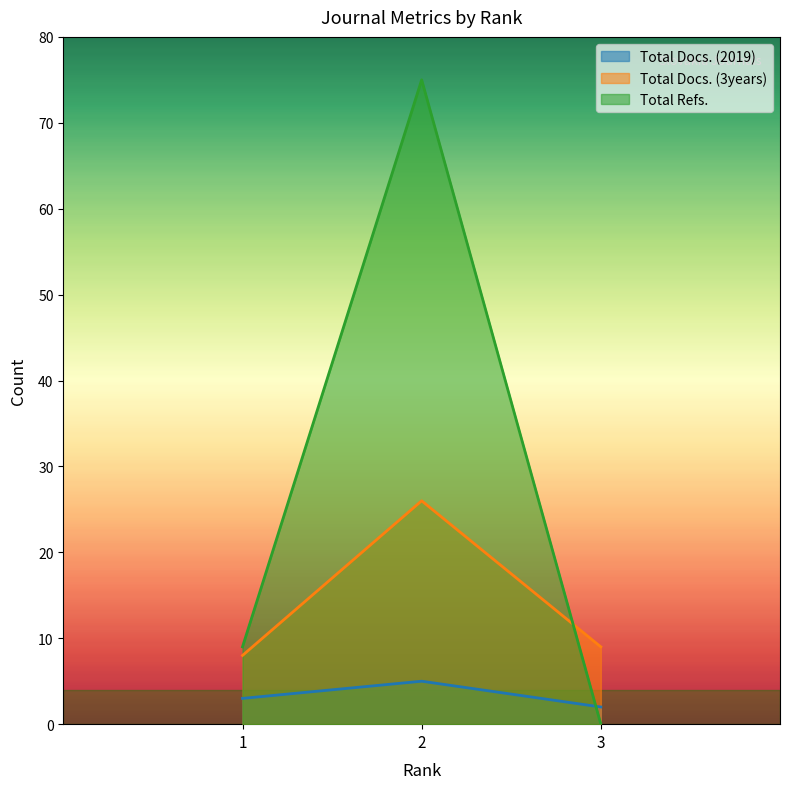

Does the chart display data point markers on the line(s)?

No